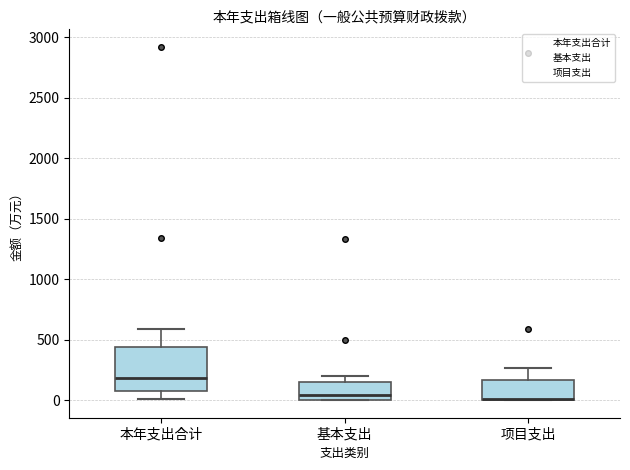

Reading left to right, read every box against the y-axis: the position of its median line, the range the box covers, and the ends of its whiskers. The values are not printed on the chart, so give them approximately, as read against the axis.

本年支出合计: median 200, box 100 to 450, whiskers 0 to 600
基本支出: median 50, box 0 to 150, whiskers 0 to 200
项目支出: median 0 (drawn on the box's lower edge), box 0 to 150, whiskers 0 to 250